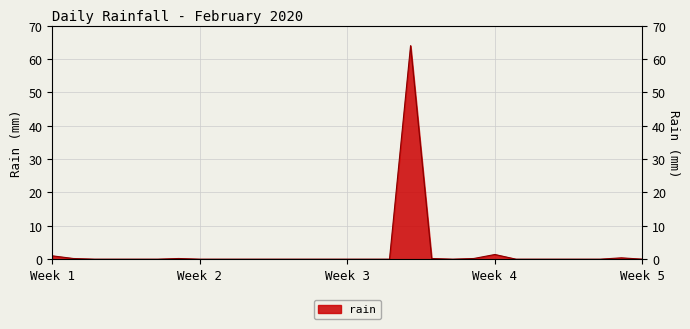

Rank the categories by value from lowest to highest.

2020-02-03, 2020-02-04, 2020-02-05, 2020-02-06, 2020-02-08, 2020-02-09, 2020-02-10, 2020-02-11, 2020-02-12, 2020-02-13, 2020-02-14, 2020-02-15, 2020-02-16, 2020-02-17, 2020-02-20, 2020-02-23, 2020-02-24, 2020-02-25, 2020-02-26, 2020-02-27, 2020-02-29, 2020-02-02, 2020-02-07, 2020-02-19, 2020-02-21, 2020-02-28, 2020-02-01, 2020-02-22, 2020-02-18